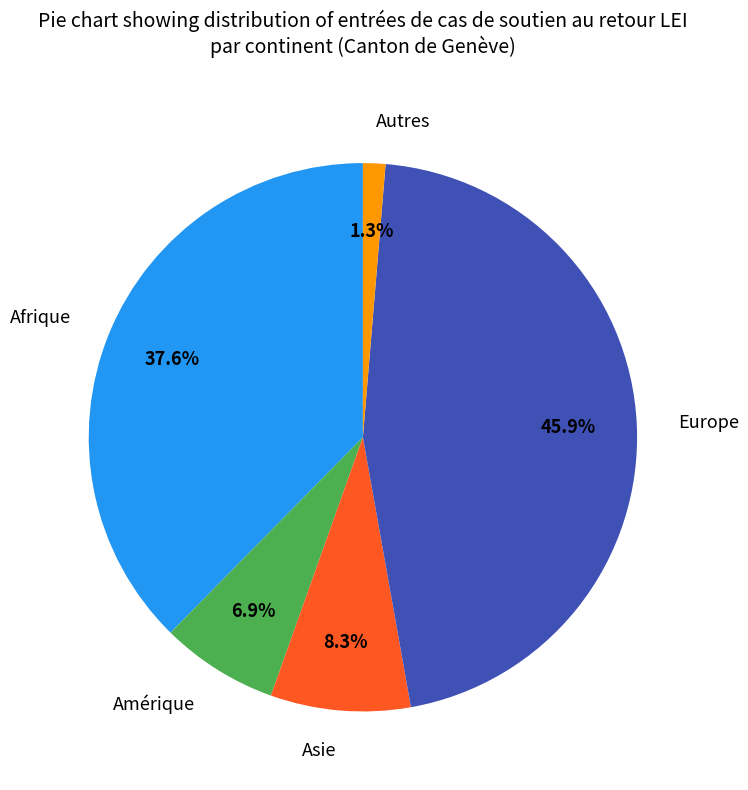

Is it true that Afrique is 38% of the pie?

True